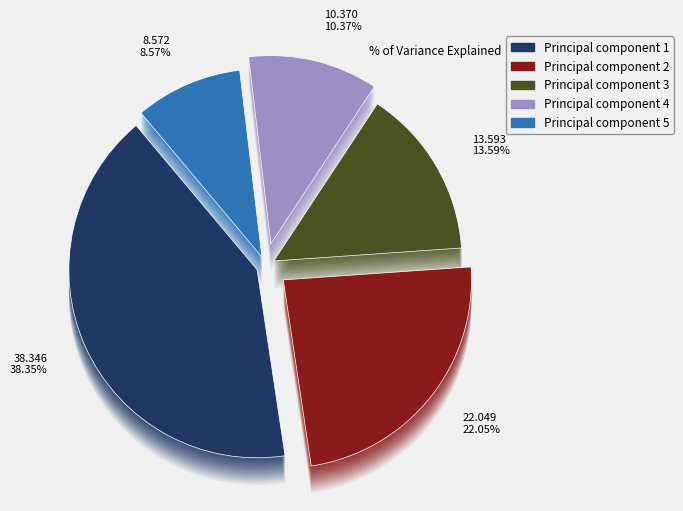

The Principal component 3 slice represents 6% of the pie. True or false?

False